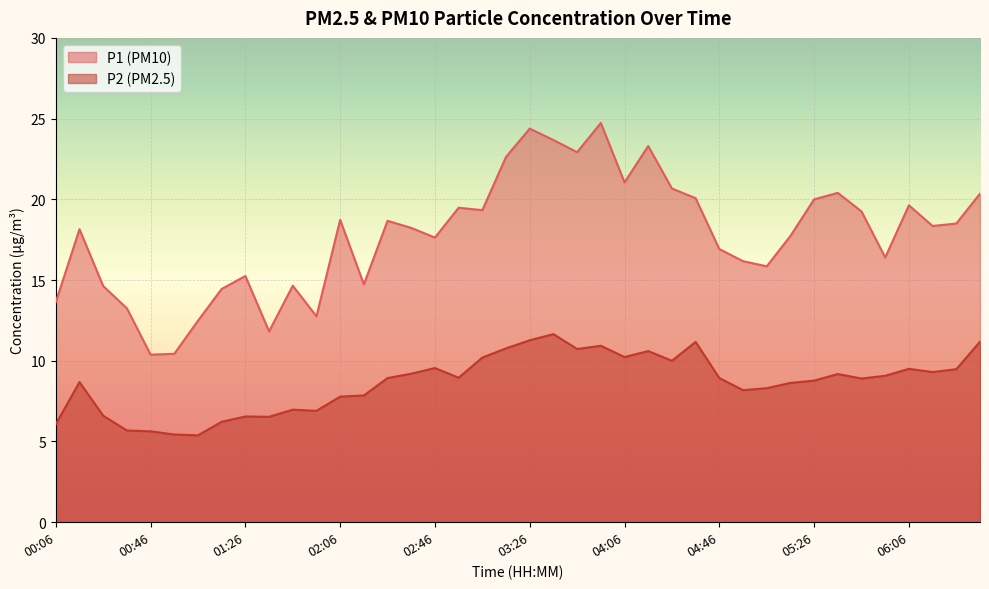

How many interior local peaks does the P2 series have?

10